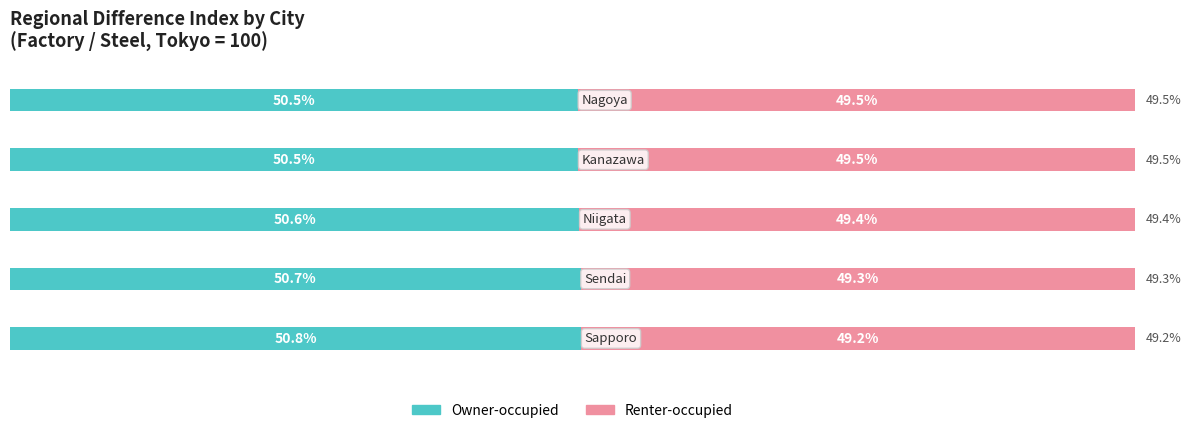

Count the Renter-occupied values in the range 49 to 50.

5